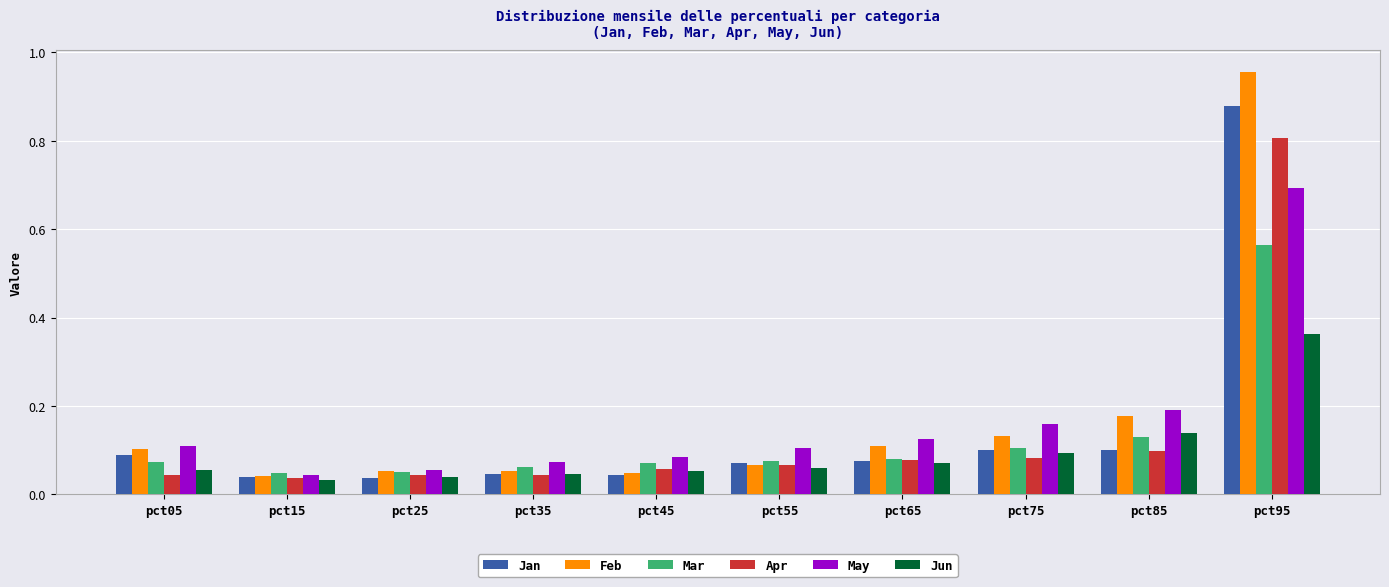

List the series in order of their peak value, lowest first.

Jun, Mar, May, Apr, Jan, Feb